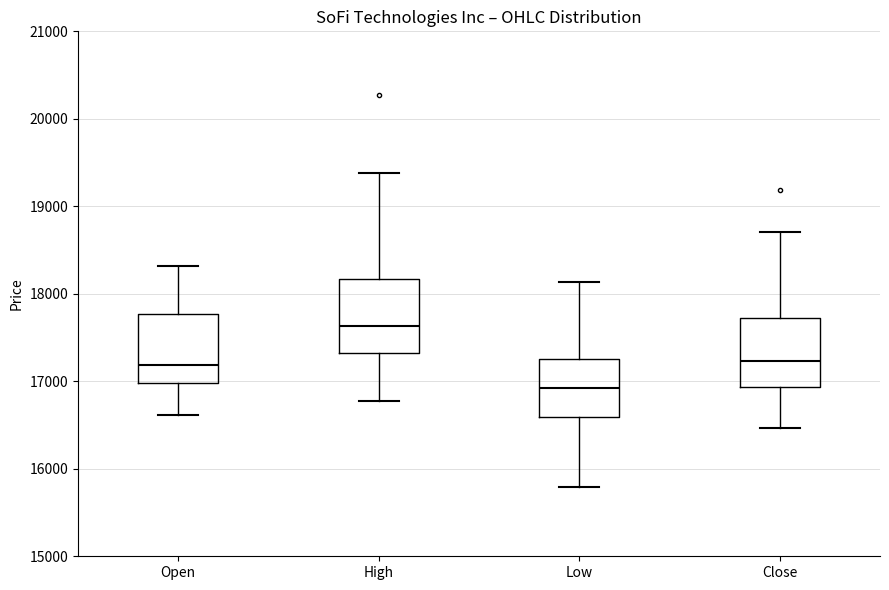

Reading left to right, read every box against the y-axis: the position of its median line, the range the box covers, and the ends of its whiskers. The values are not printed on the chart, so give them approximately, as read against the axis.

Open: median 17200, box 17000 to 17800, whiskers 16600 to 18300
High: median 17600, box 17300 to 18200, whiskers 16800 to 19400
Low: median 16900, box 16600 to 17300, whiskers 15800 to 18100
Close: median 17200, box 16900 to 17700, whiskers 16500 to 18700